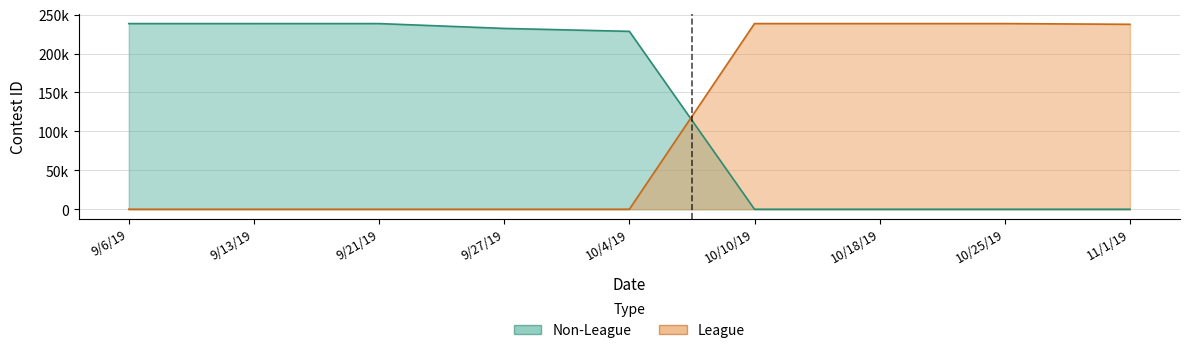

Which series ends up on top after the final intersection of League and Non-League?

League